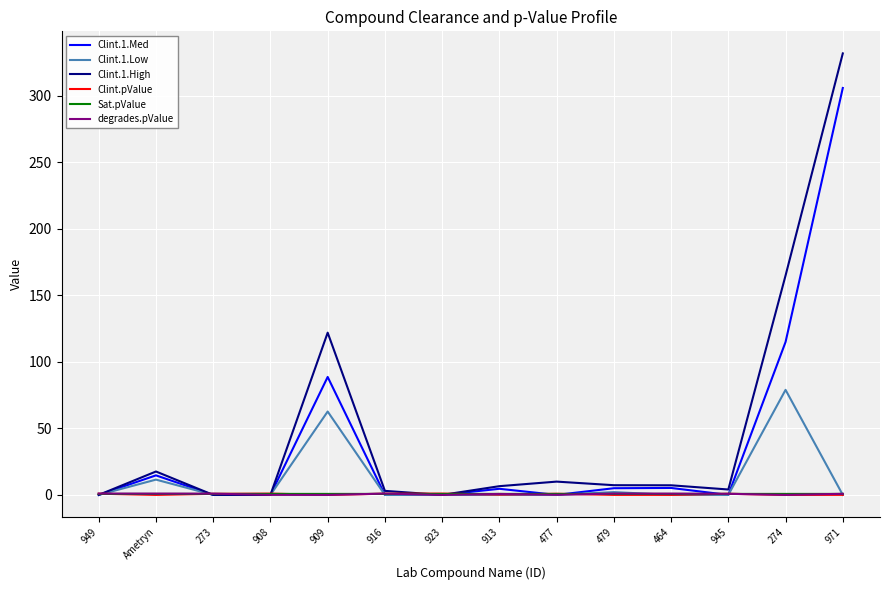

What is the difference between the Clint.1.High values at 971 and 923?

332.0